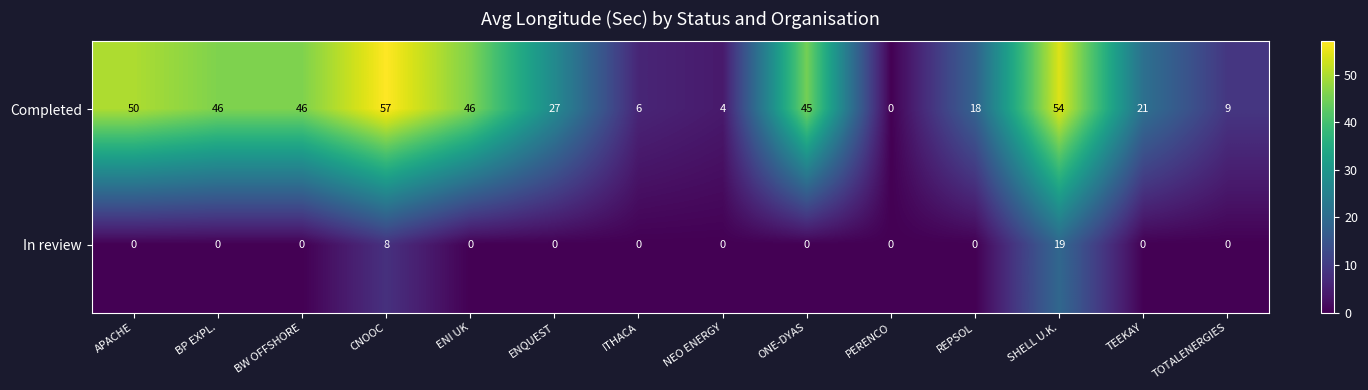

Rank the series at APACHE from lowest to highest value.

In review, Completed